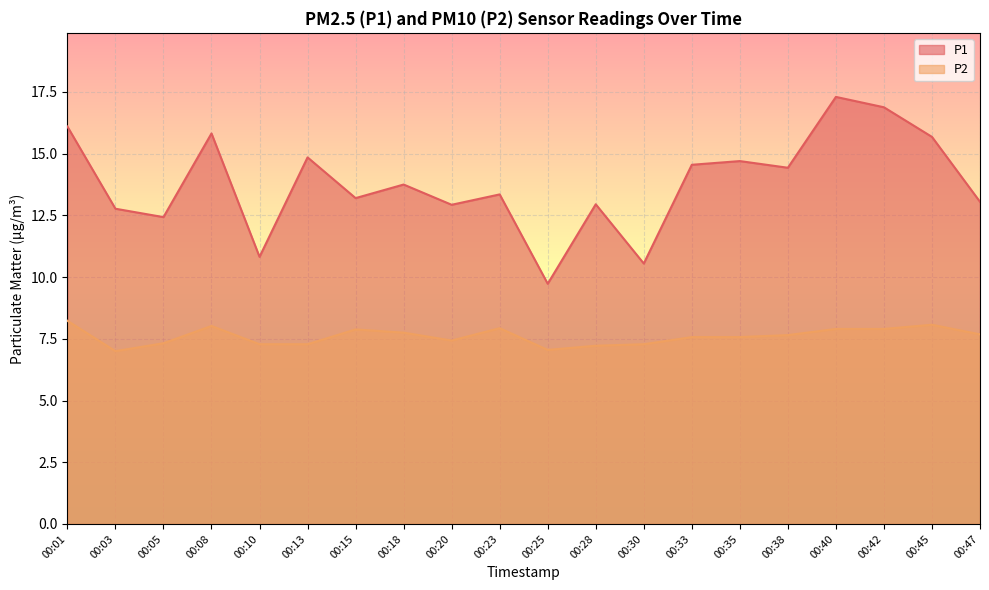

What is the value of the P2 point at the 10th from the left?

7.9